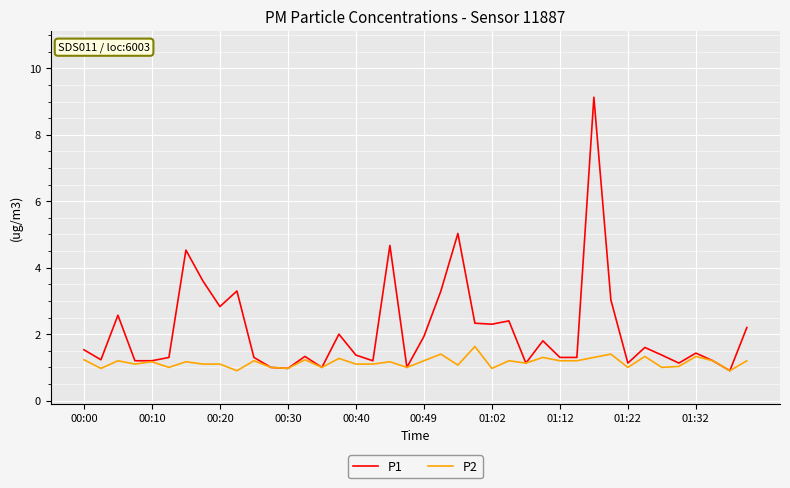

List the series in order of their peak value, lowest first.

P2, P1